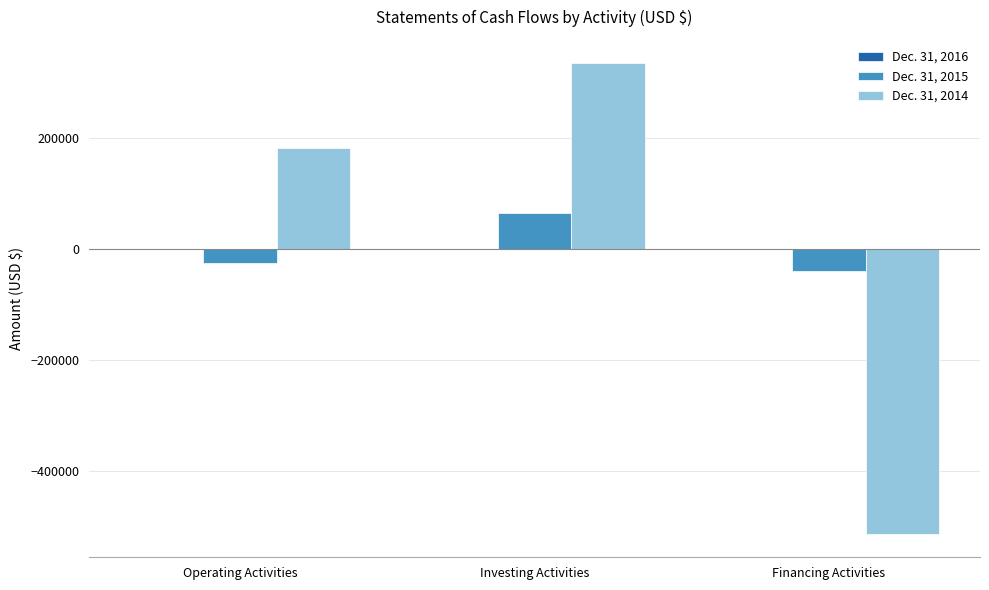

At which label does Dec. 31, 2015 reach its peak?

Investing Activities